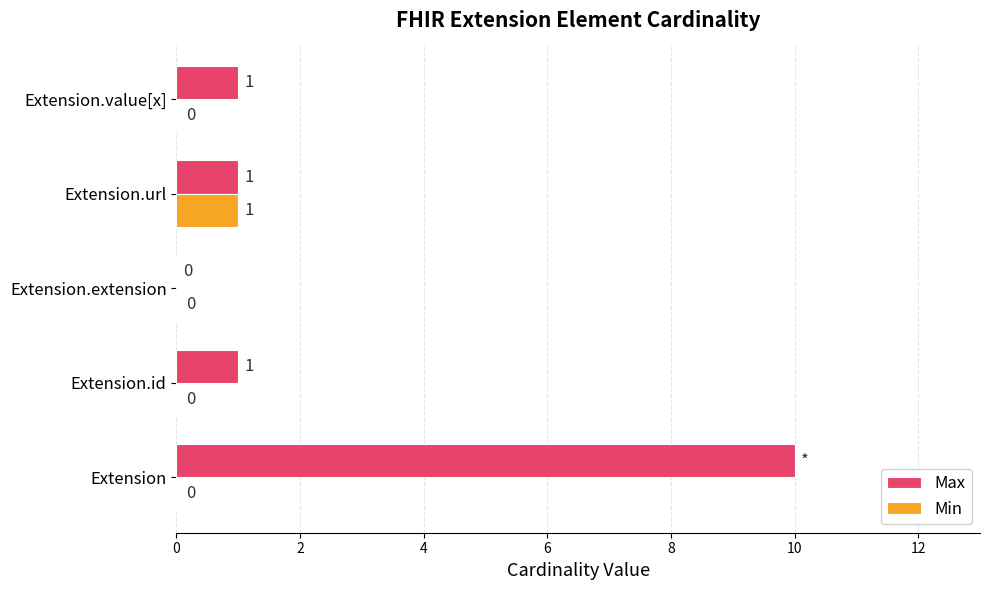

The value of Max at Extension.value[x] is 2. True or false?

False